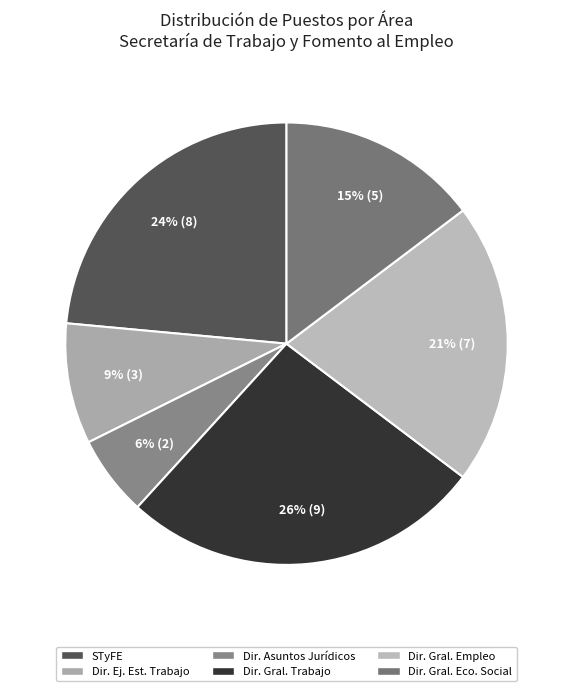

Count the number of slices in the pie.

6